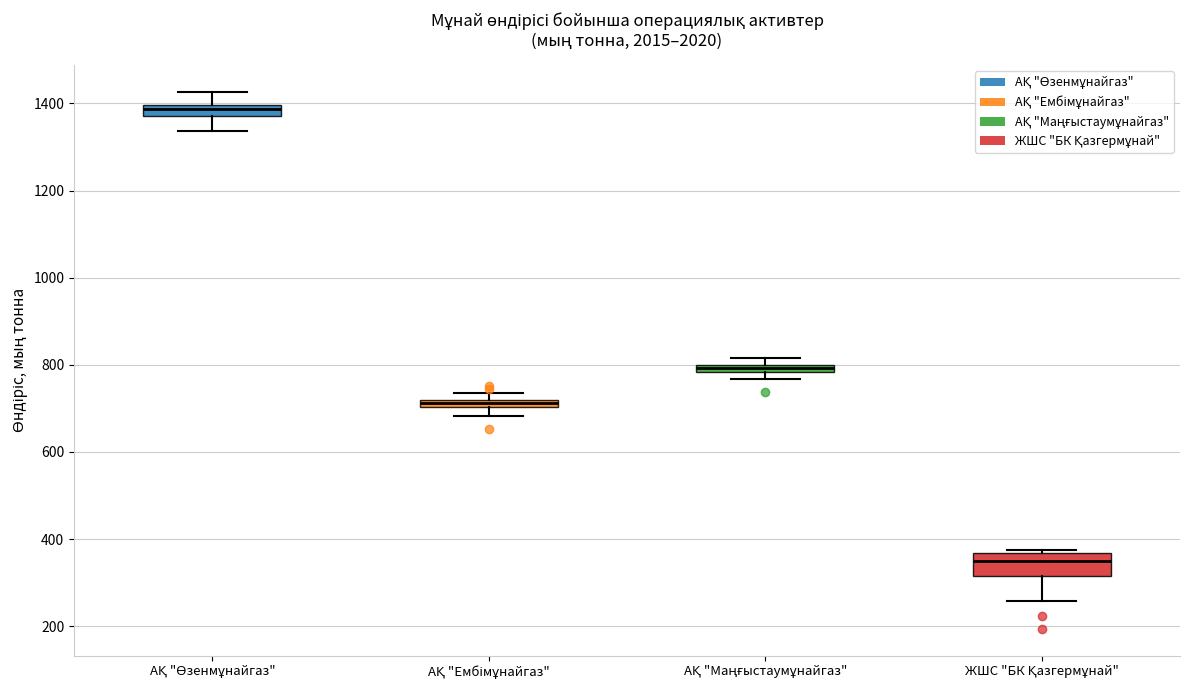

Which box has the lowest median line?

ЖШС "БК Қазгермұнай"